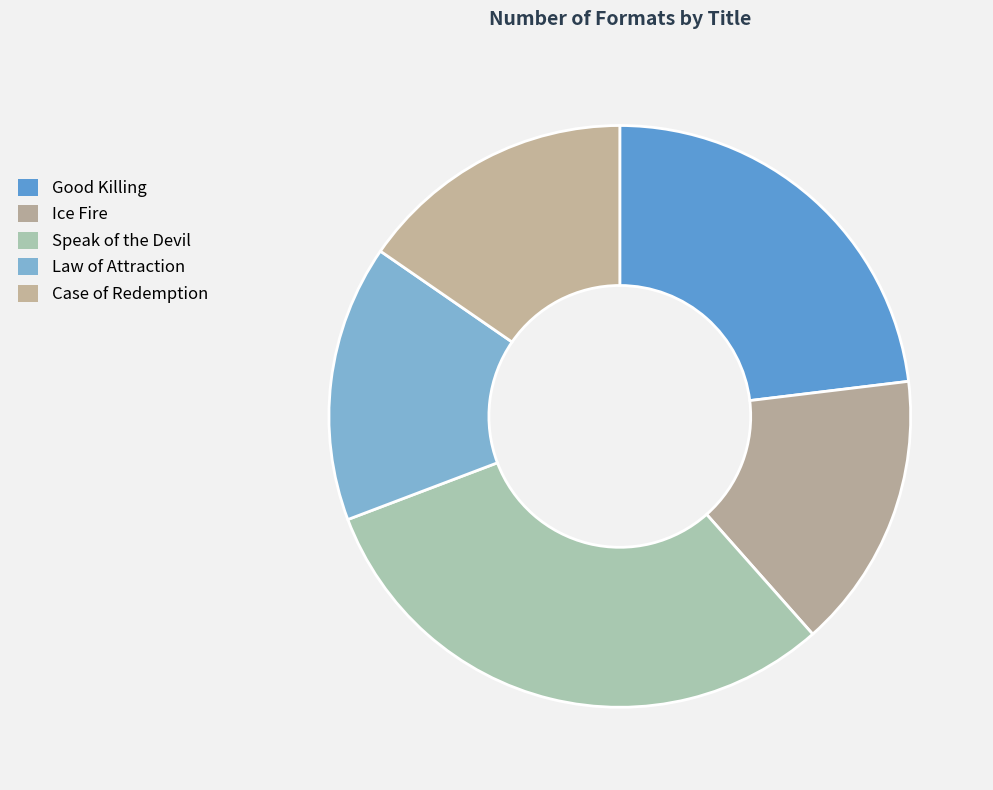

Which has a higher value, Case of Redemption or Ice Fire?

Case of Redemption